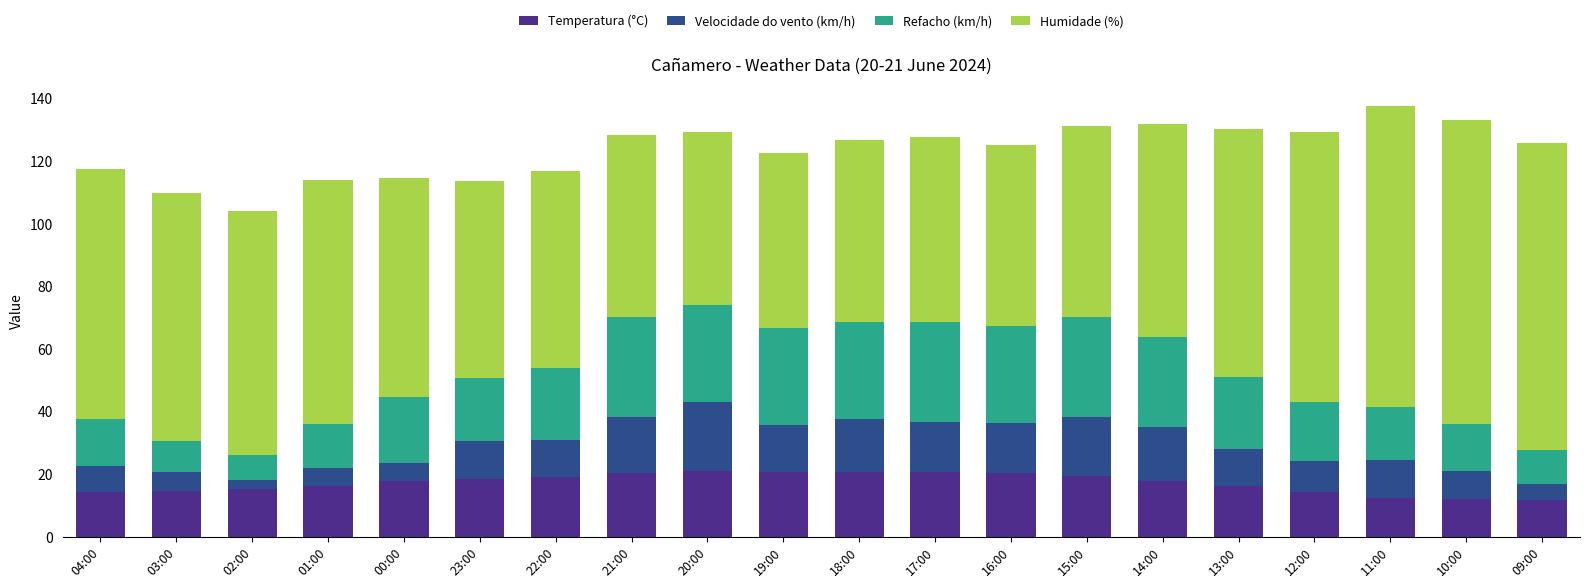

What is the minimum value for Temperatura (°C)?

11.9